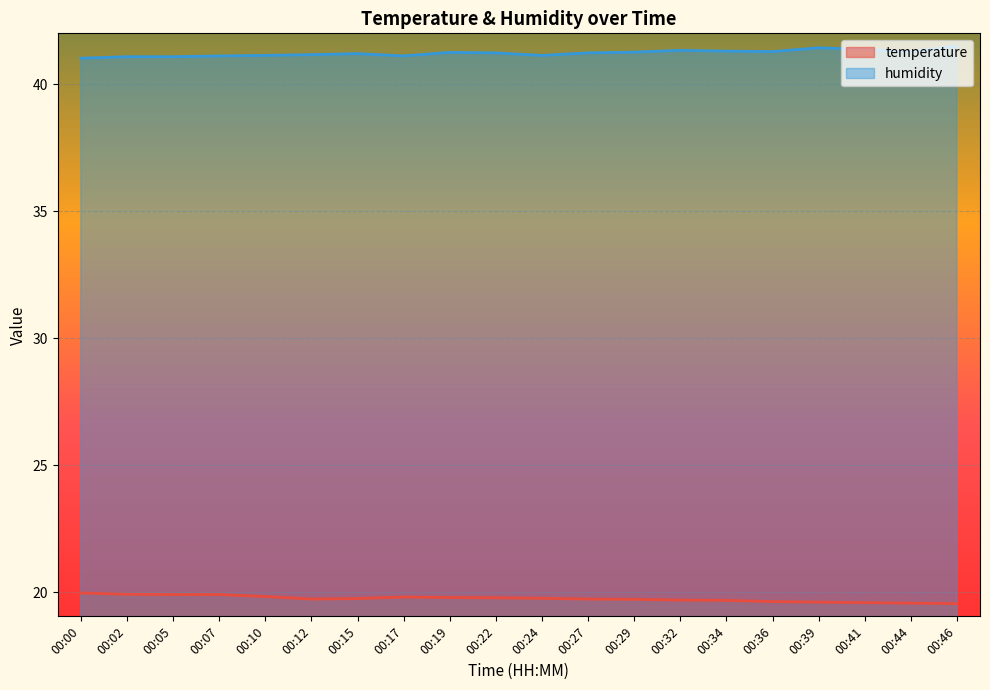

Which category has the highest value in the temperature series?

00:00